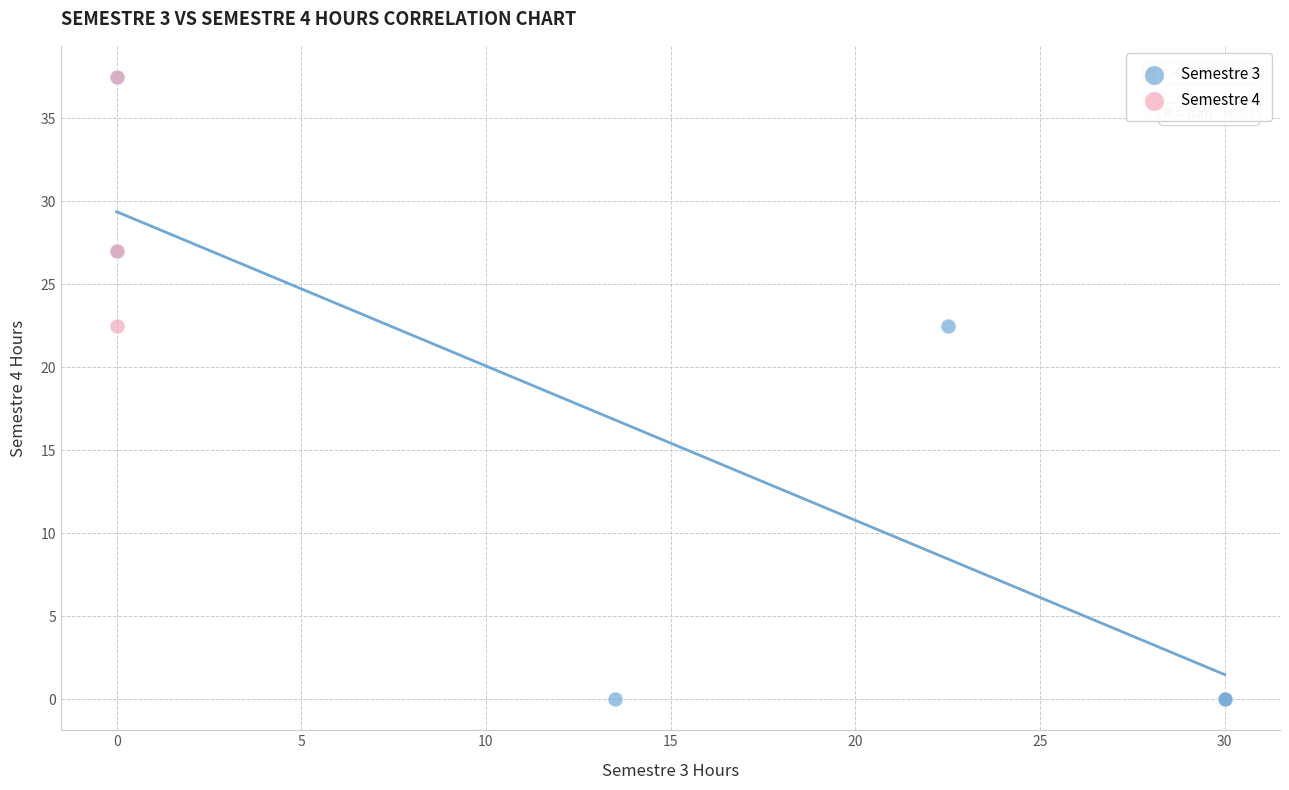

Which series has the widest spread of Y values?

Semestre 3